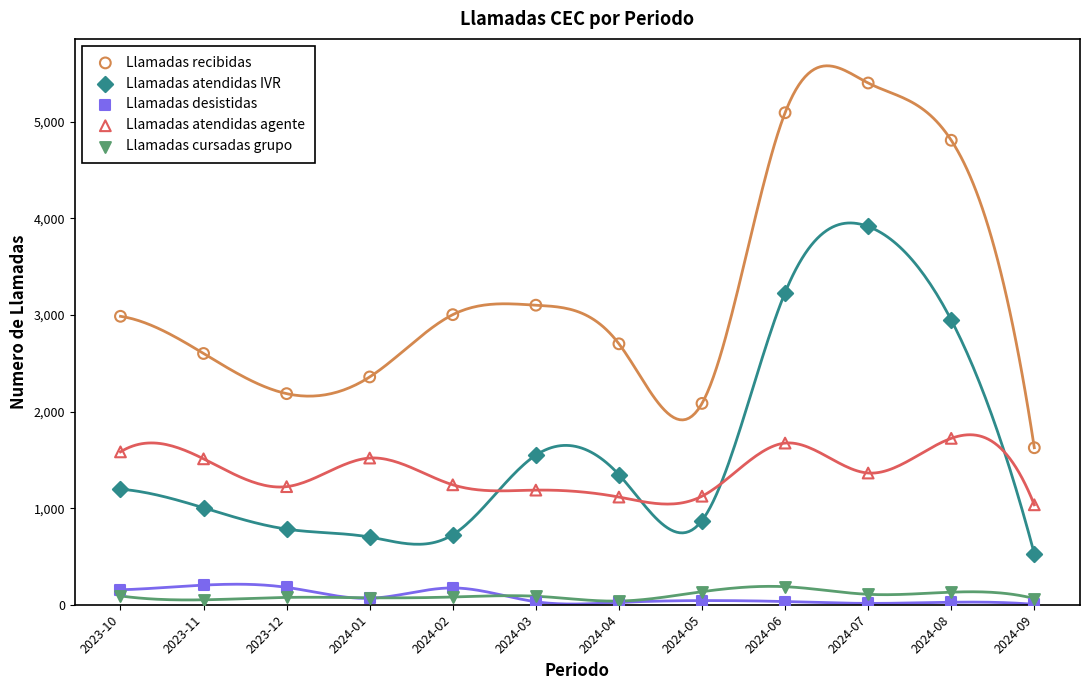

Which series has the widest spread of Y values?

Llamadas recibidas